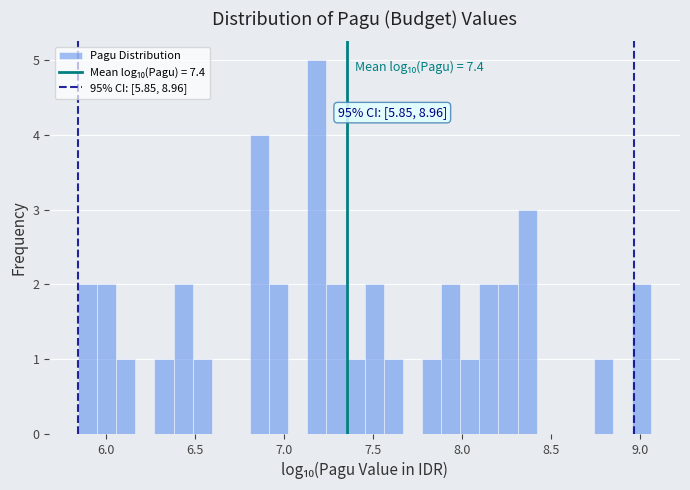

Around what value on the x-axis is the tallest bar? Give the approximate position of its centre, as read against the axis.

7.20